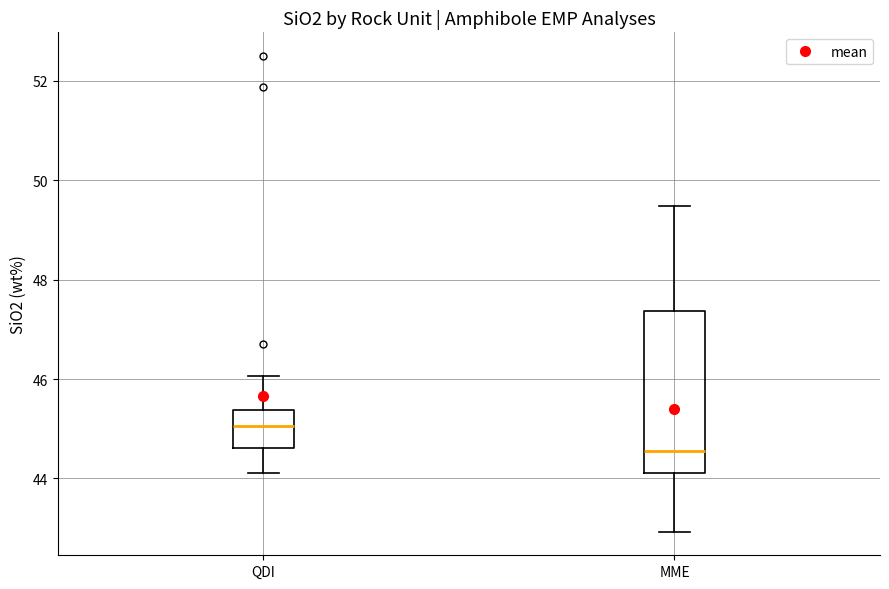

Where is the lower edge of the box for MME on the y-axis? The values are not printed on the chart, so give them approximately, as read against the axis.

44.2